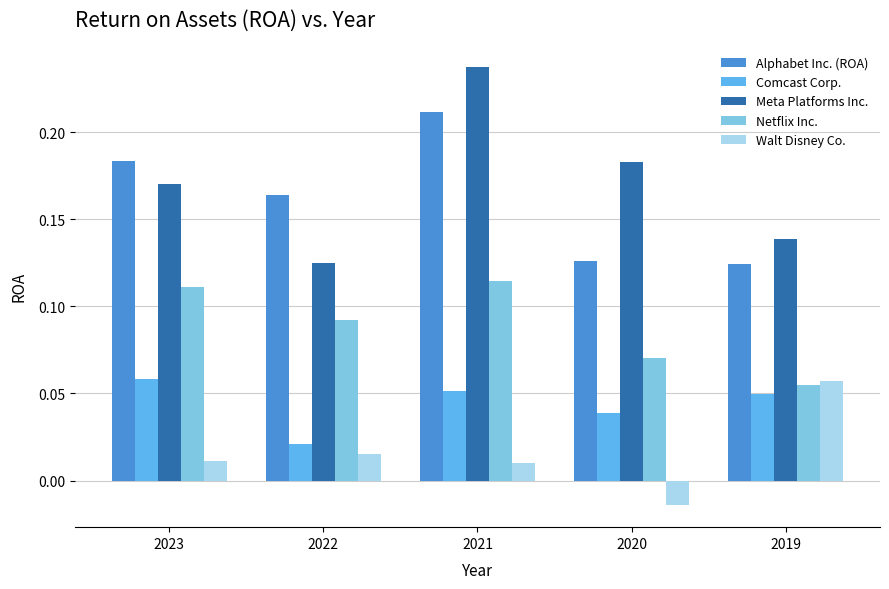

Between 2023 and 2020, which series saw the biggest shift?

Alphabet Inc. (ROA)